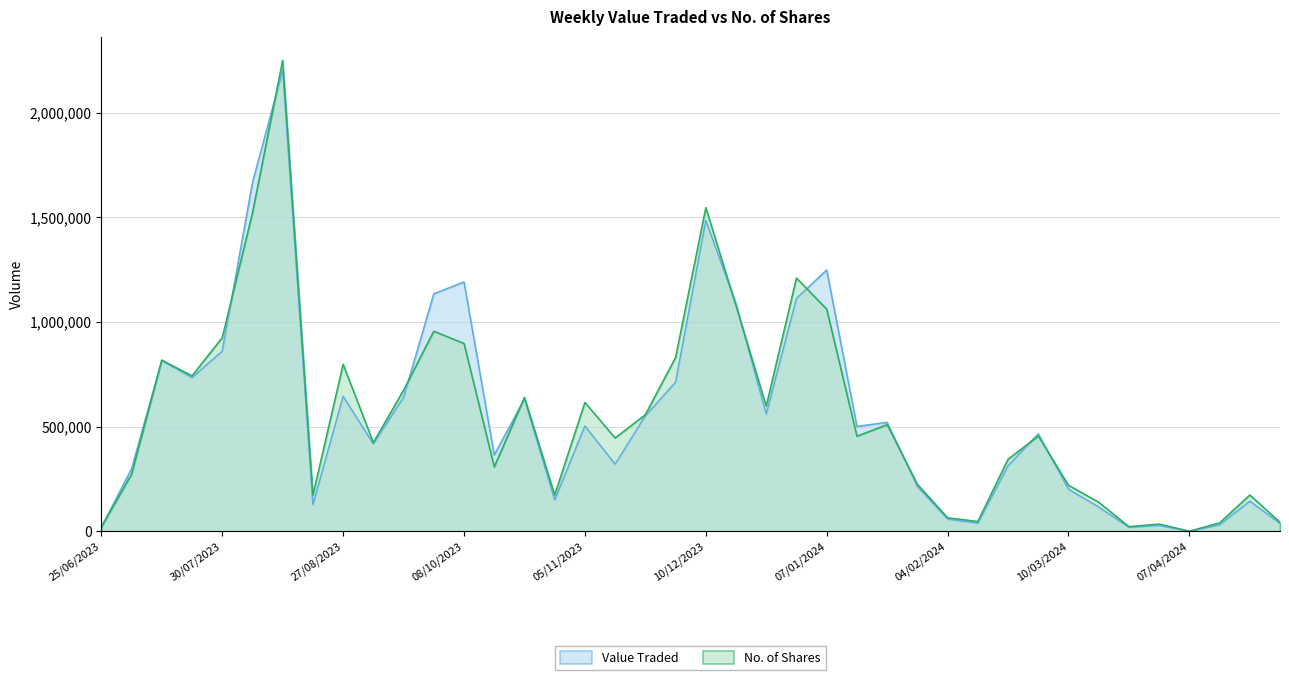

How many lines are shown in the chart?

2